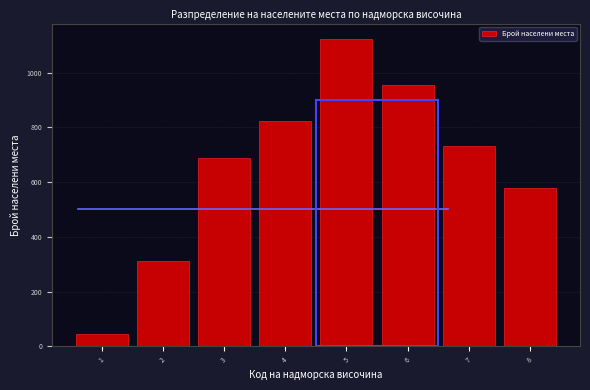

Reading left to right, transcribe all the data shown in this chart.

1=45	2=312	3=687	4=823	5=1124	6=956	7=734	8=578